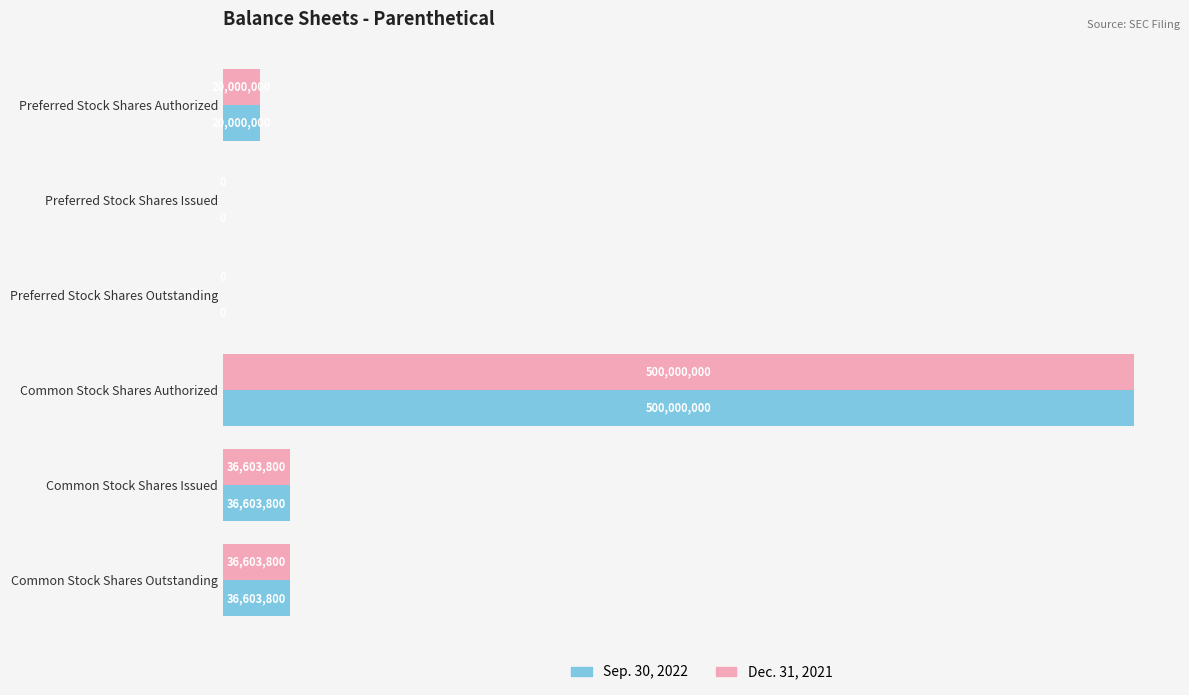

What are all the series names shown in the legend?

Sep. 30, 2022, Dec. 31, 2021